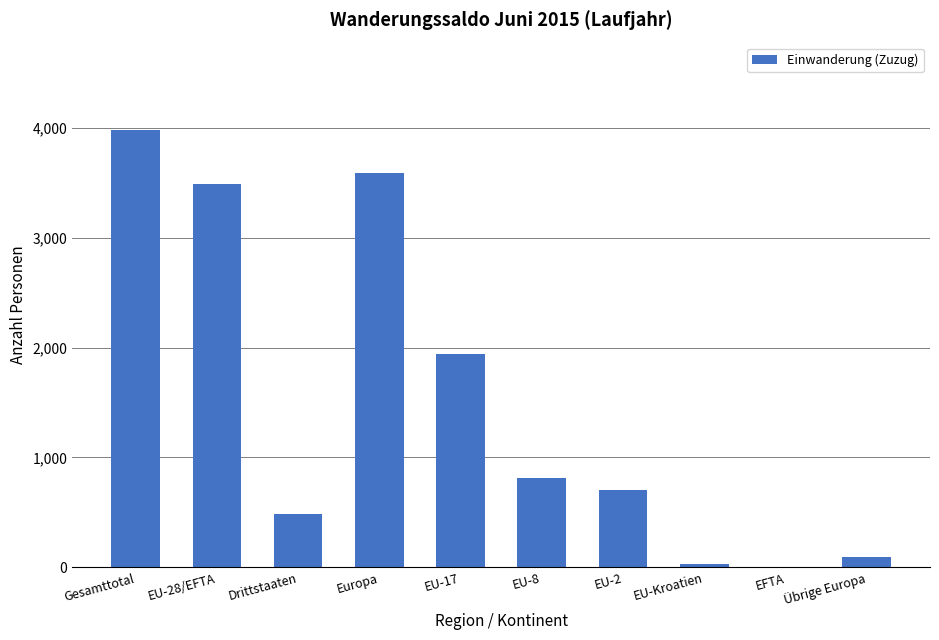

Is it true that the value at EU-2 is 704?

True